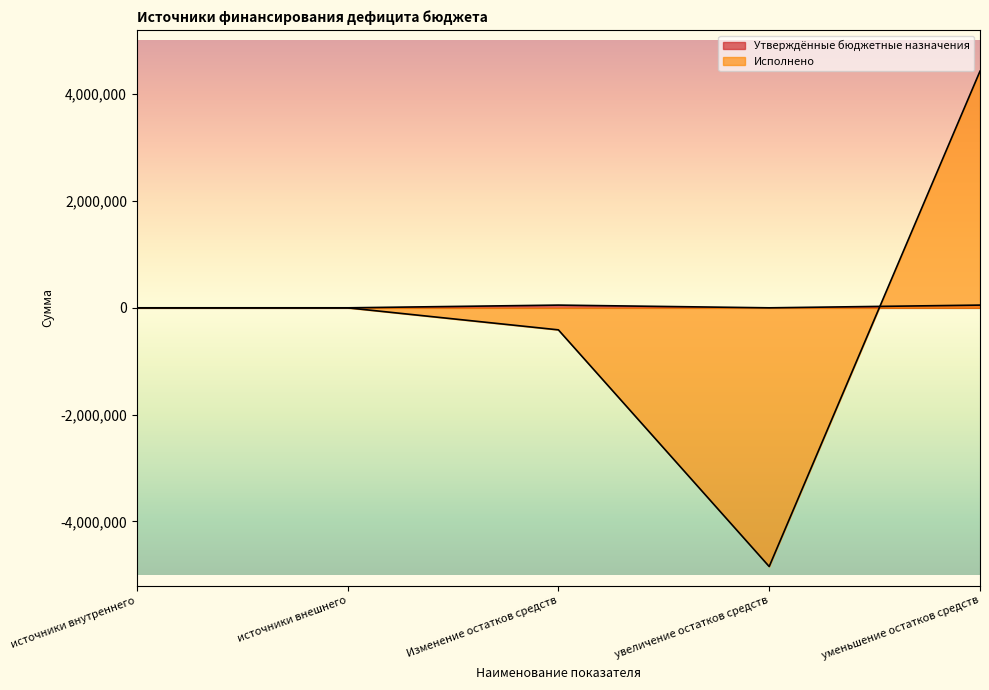

How many values in the Исполнено series are below 0?

2